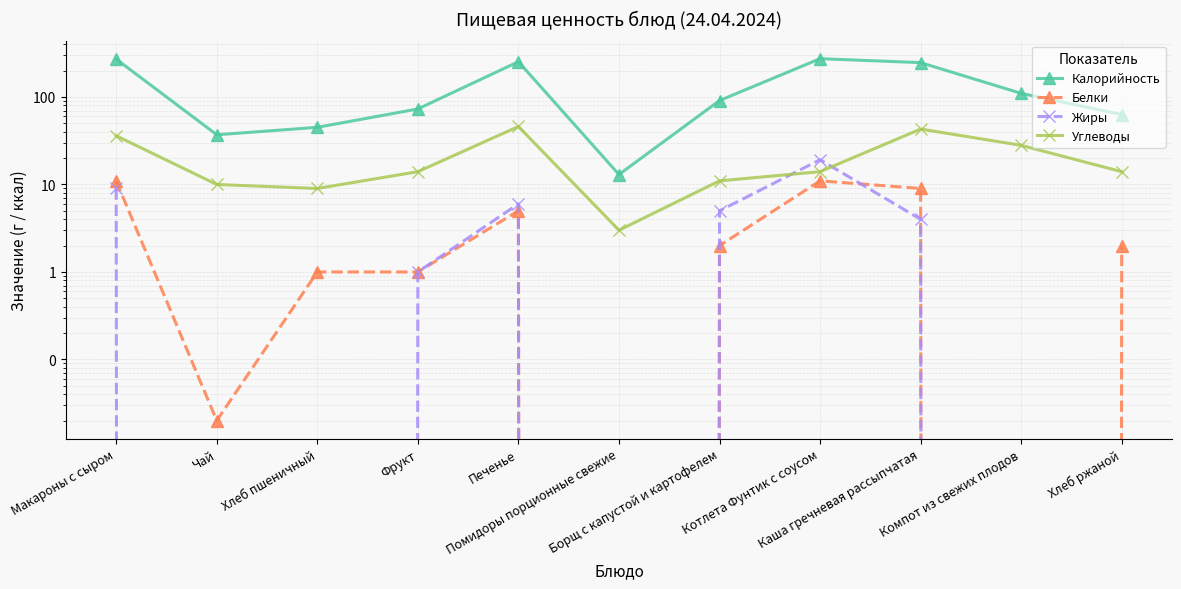

How many interior local peaks does the Белки series have?

2